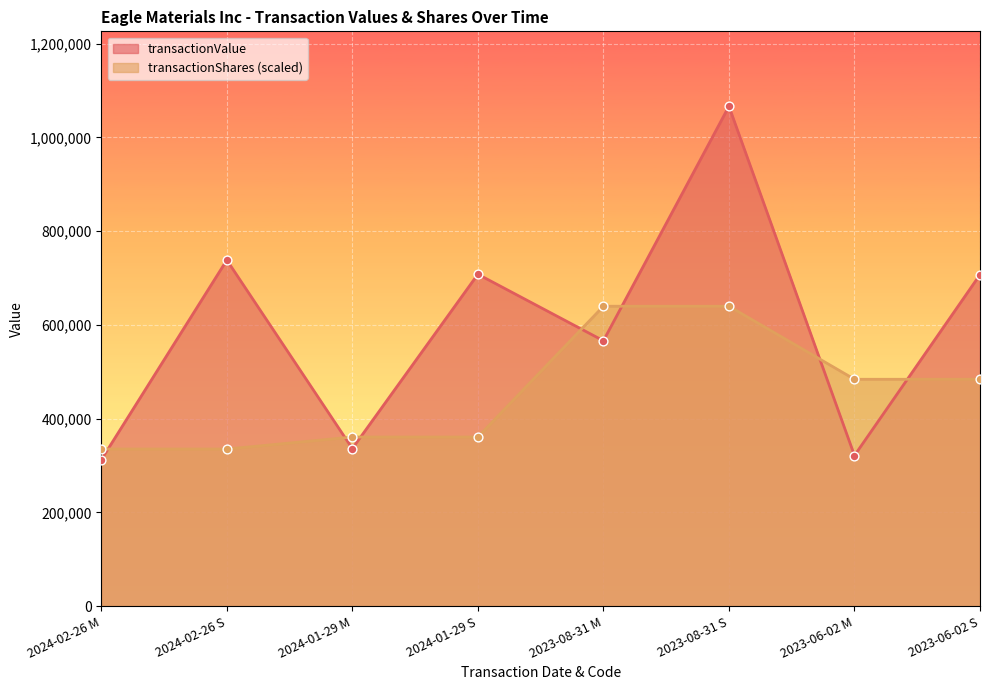

Which series reaches the maximum Y coordinate?

transactionValue